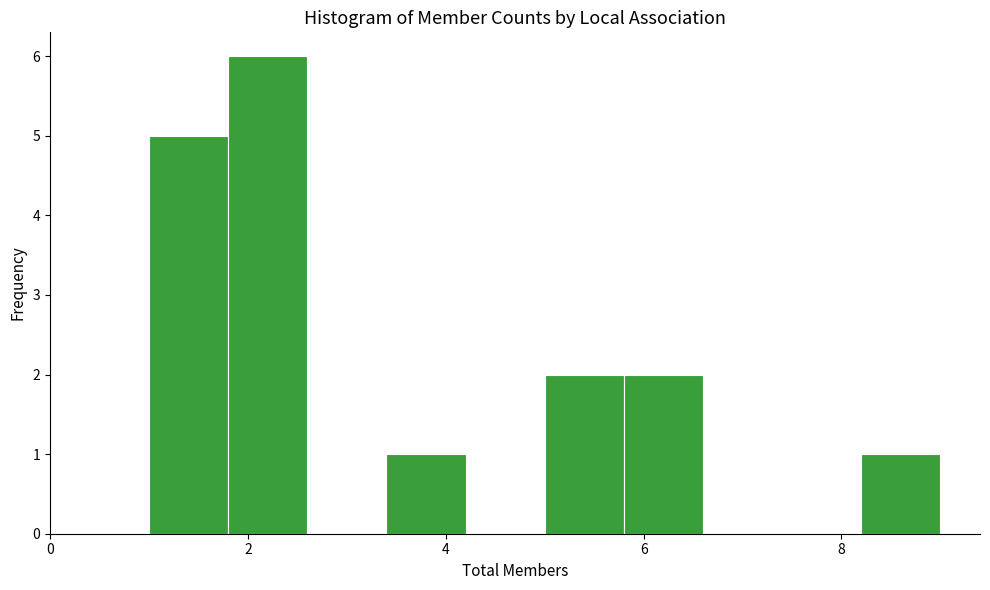

Reading left to right, list every bar in this chart as the range it spans on the x-axis followed by its height. The values are not printed on the chart, so give them approximately, as read against the axis.

1.0 to 1.8: 5
1.8 to 2.6: 6
2.6 to 3.4: 0
3.4 to 4.2: 1
4.2 to 5.0: 0
5.0 to 5.8: 2
5.8 to 6.6: 2
6.6 to 7.4: 0
7.4 to 8.2: 0
8.2 to 9.0: 1